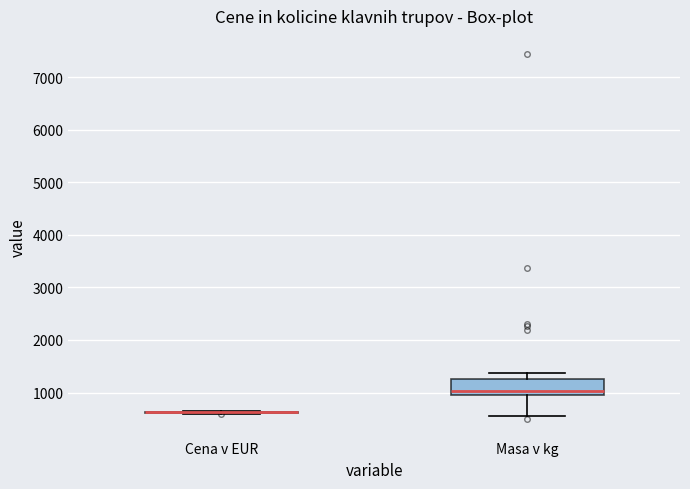

Reading left to right, transcribe this box plot: for each box, give where its median line is, the range the box spans, and where its two whiskers end, as read against the y-axis. The values are not printed on the chart, so give them approximately, as read against the axis.

Cena v EUR: box collapsed to a line at 600, whiskers 600 to 700
Masa v kg: median 1000 (just above the box's lower edge), box 1000 to 1300, whiskers 600 to 1400